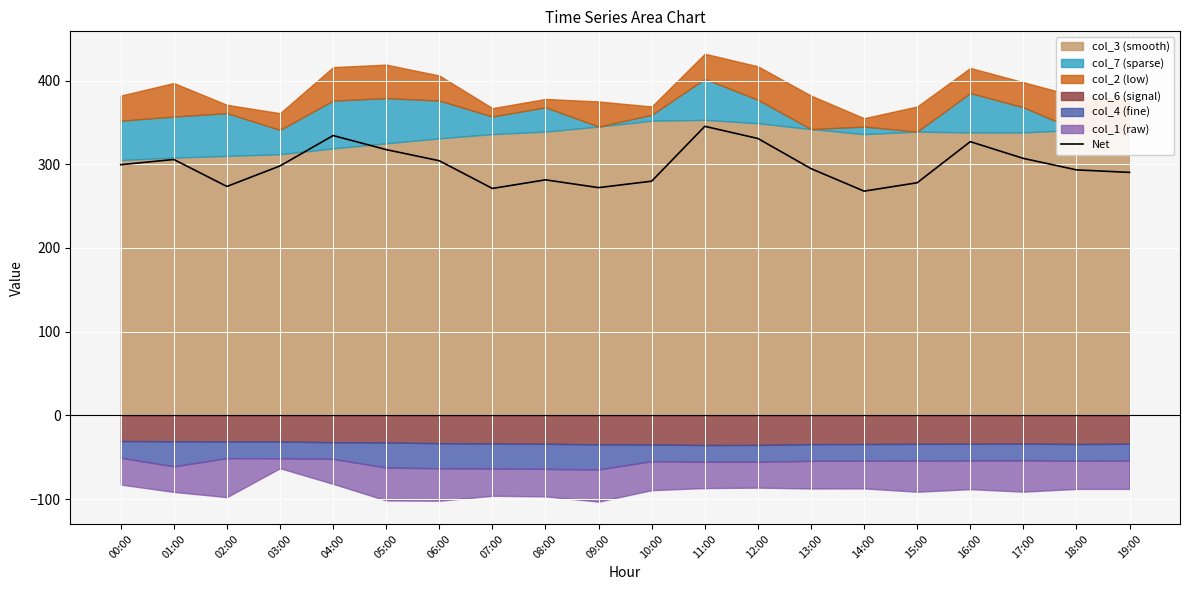

What is the smallest value displayed?

267.9